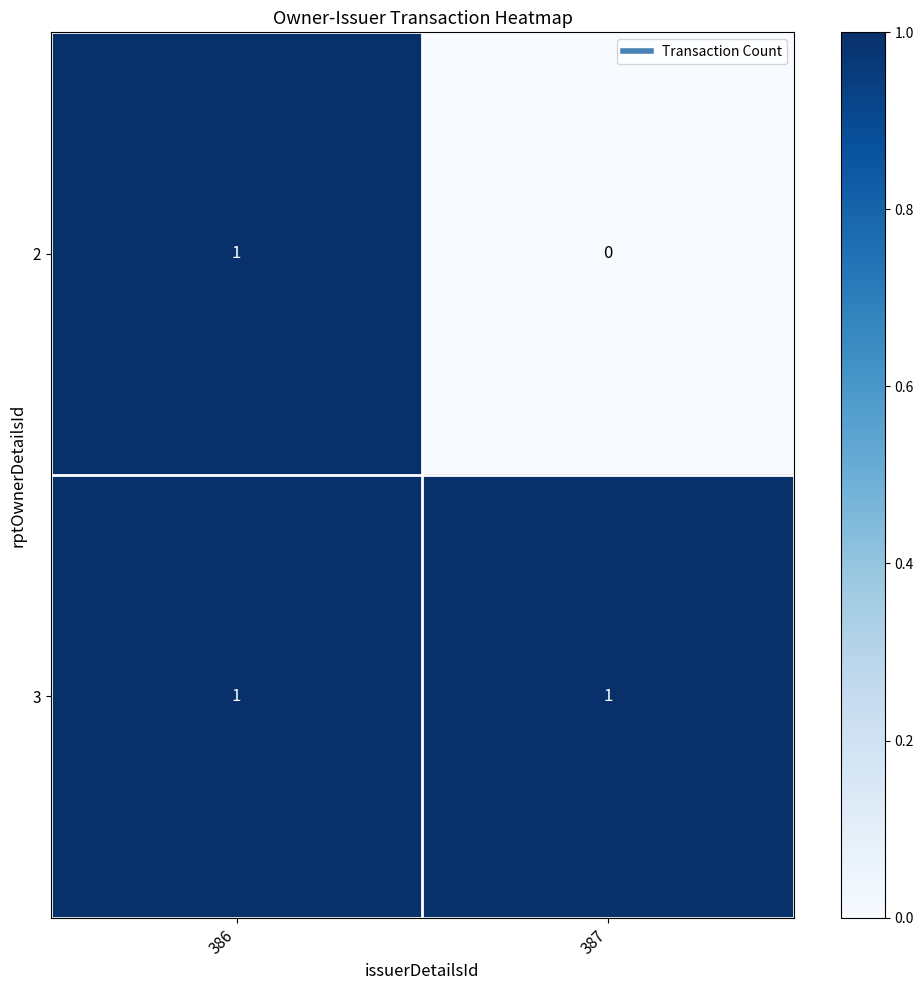

Which series changed the most between 386 and 387?

2